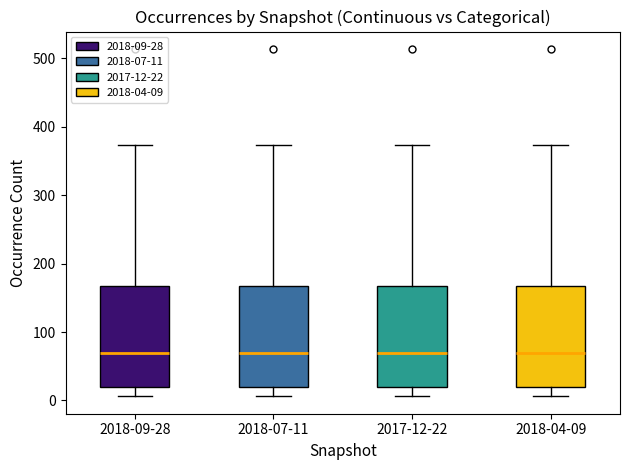

Where does the median line of the box for 2018-09-28 sit on the y-axis? The values are not printed on the chart, so give them approximately, as read against the axis.

70